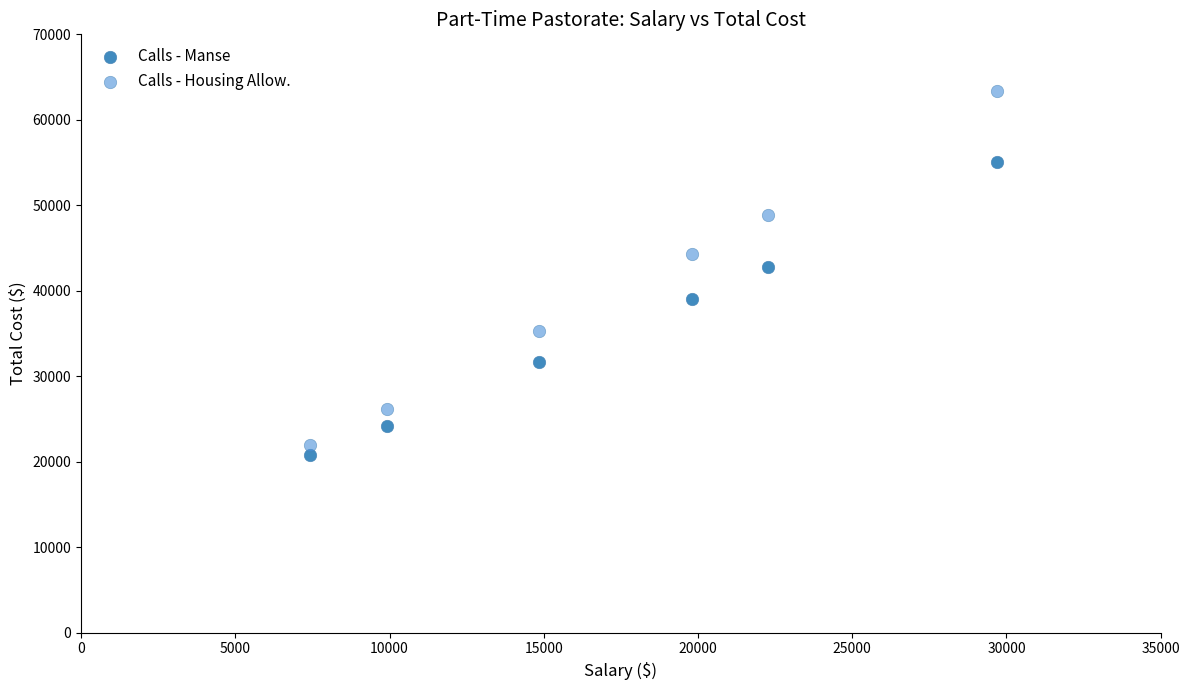

Which series has the widest spread of Y values?

Calls - Housing Allow.